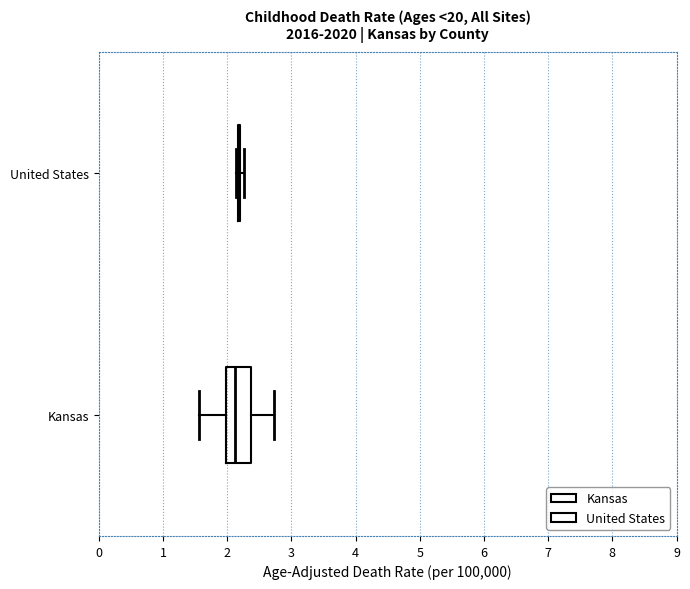

Reading bottom to top, read every box against the x-axis: the position of its median line, the range the box covers, and the ends of its whiskers. The values are not printed on the chart, so give them approximately, as read against the axis.

Kansas: median 2.1, box 2.0 to 2.4, whiskers 1.6 to 2.7
United States: box collapsed to a line at 2.2, whiskers 2.1 to 2.3